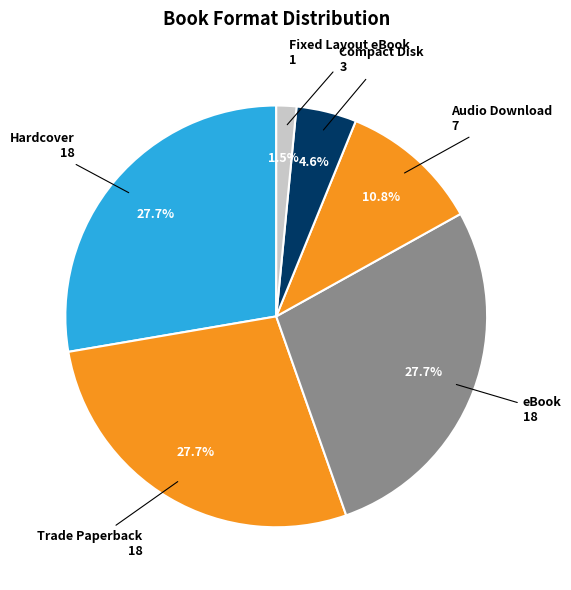

Which has a higher value, Compact Disk or Hardcover?

Hardcover